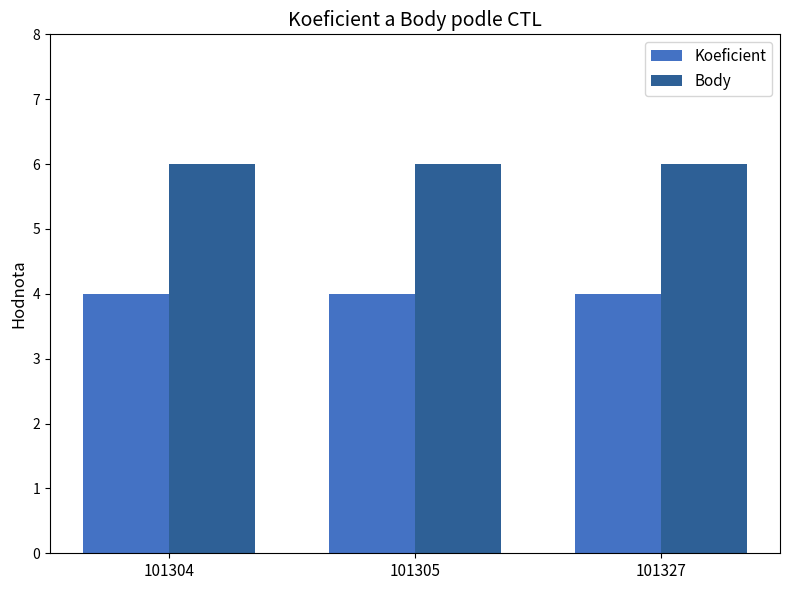

How many bars are there in total?

6